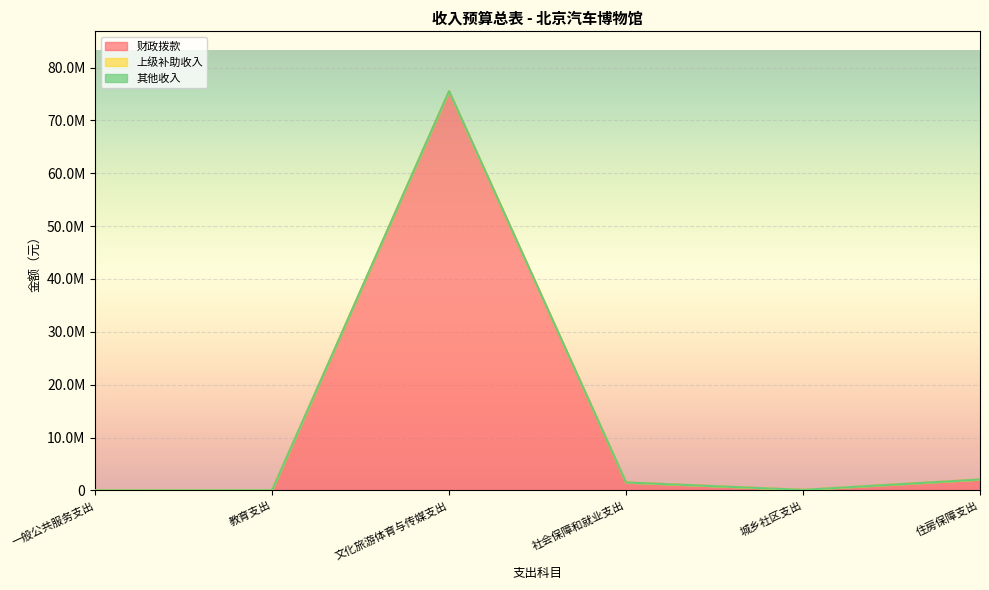

Which category has the lowest value in the 上级补助收入 series?

一般公共服务支出